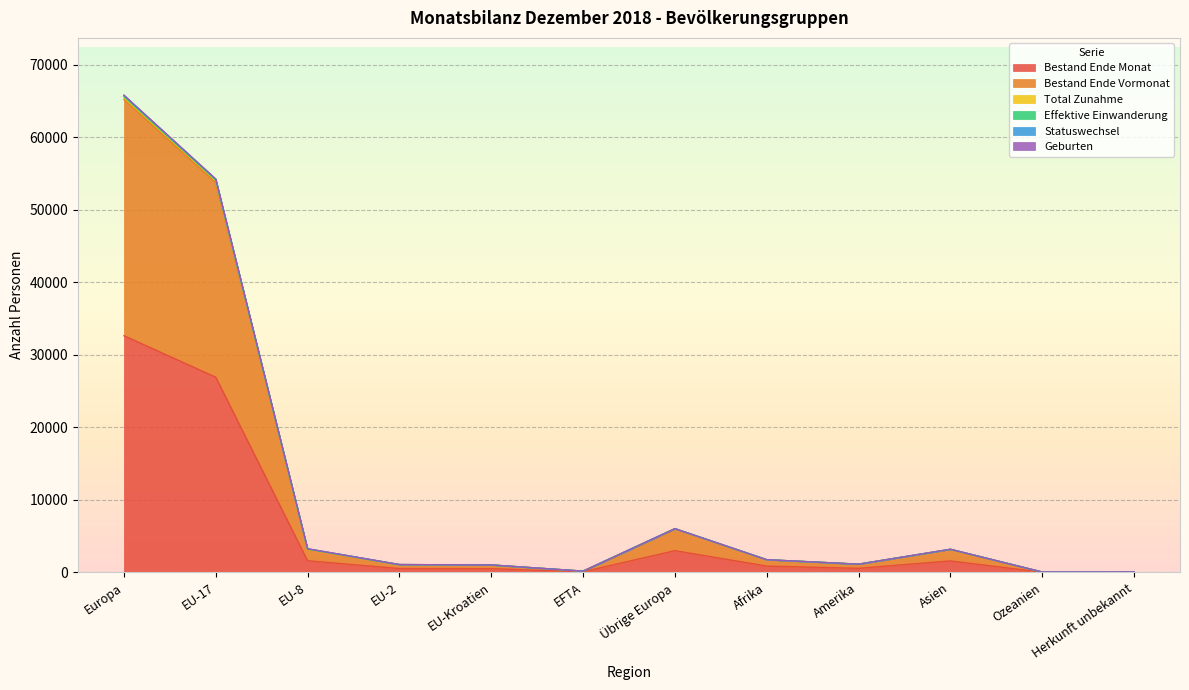

The Geburten series shows 25601 at Europa. True or false?

False